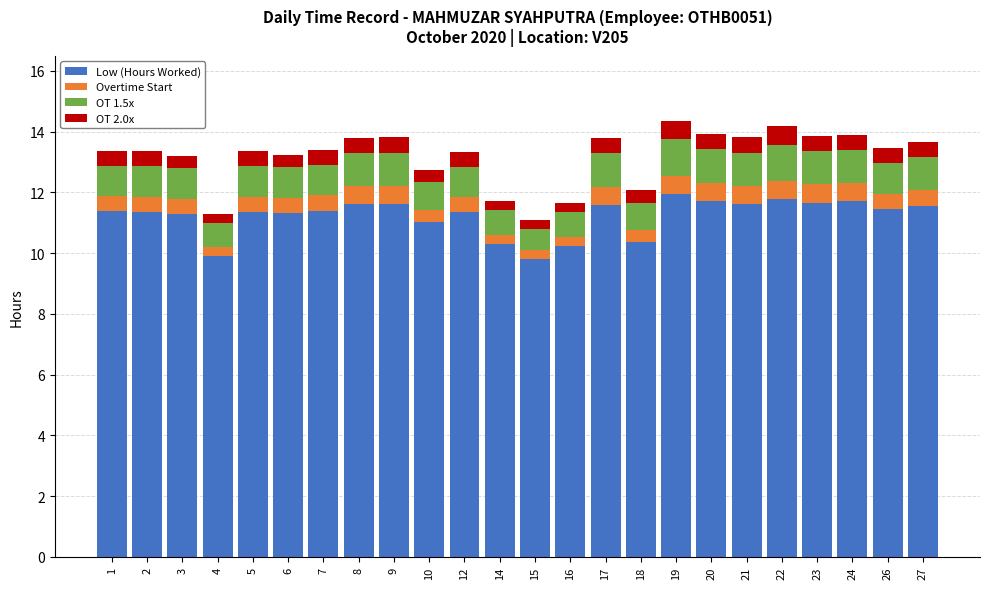

True or false: Low (Hours Worked) has a value of 11.4 at 26.

True